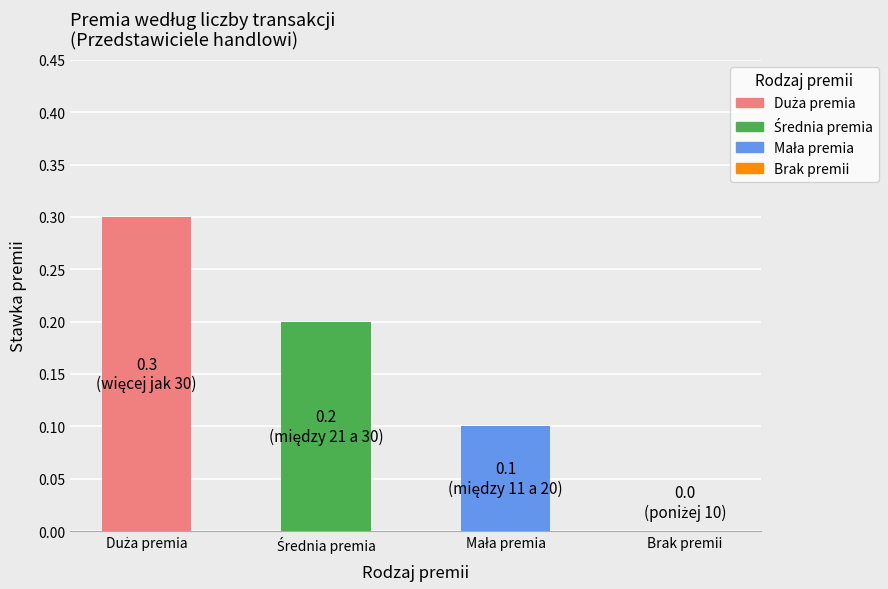

What is the maximum value shown in the chart?

0.3